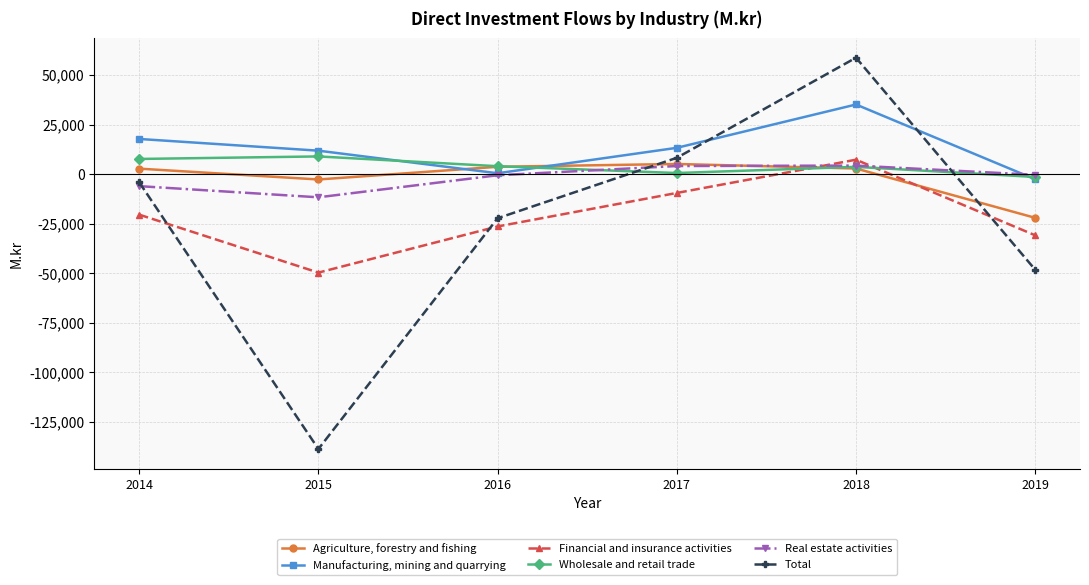

What is the average value of the Financial and insurance activities series?

-21593.8